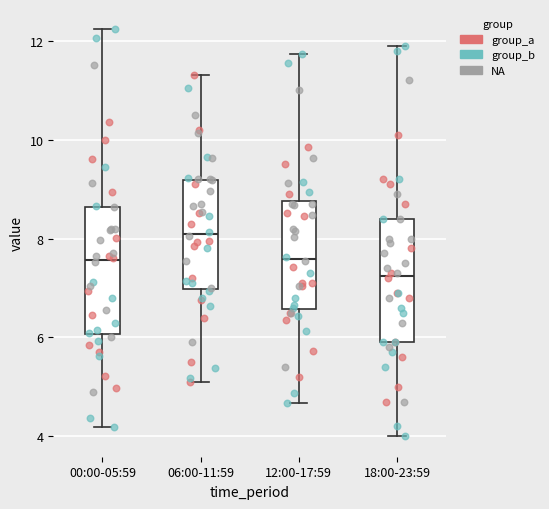

Where is the lower edge of the box for 12:00-17:59 on the y-axis? The values are not printed on the chart, so give them approximately, as read against the axis.

6.6